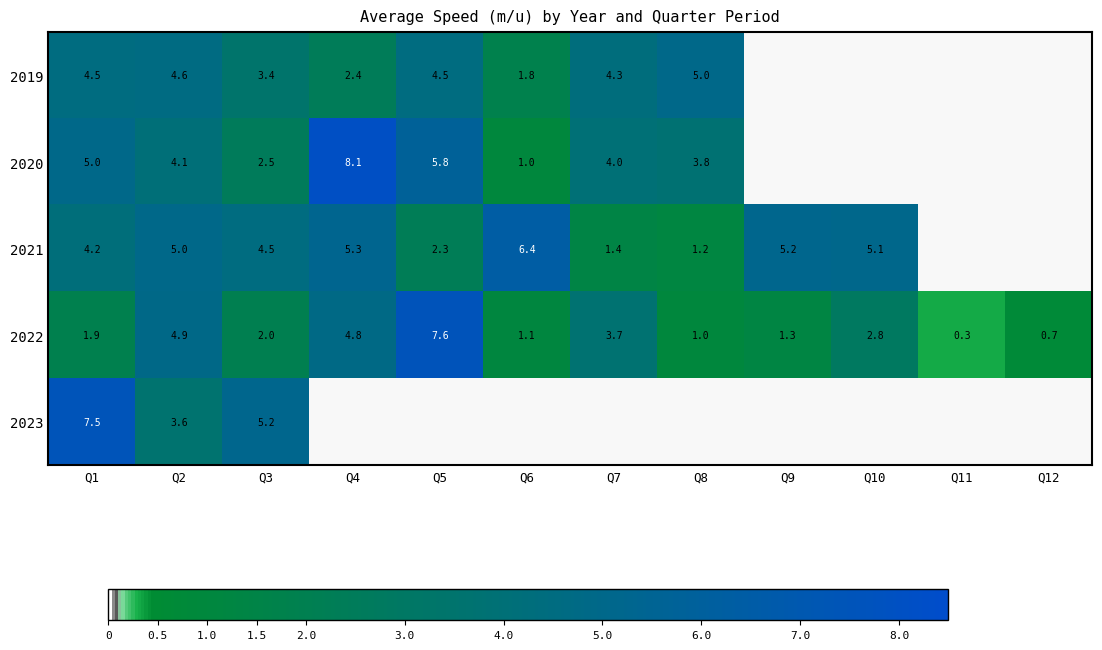

At how many categories does at least one series exceed 7?

3